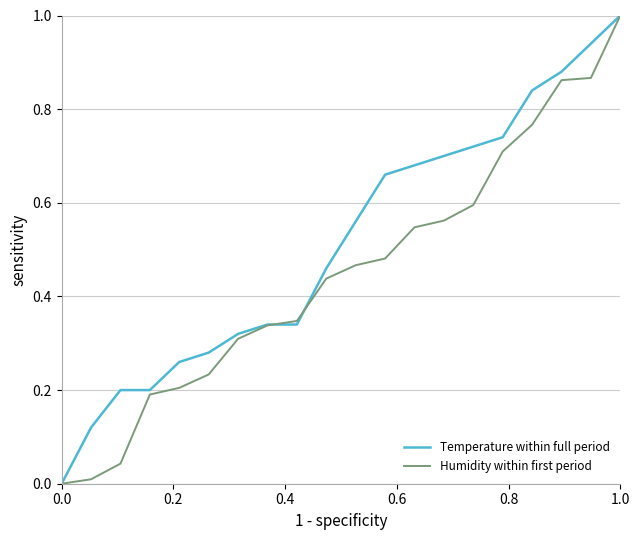

What is the maximum value shown in the chart?

1.0